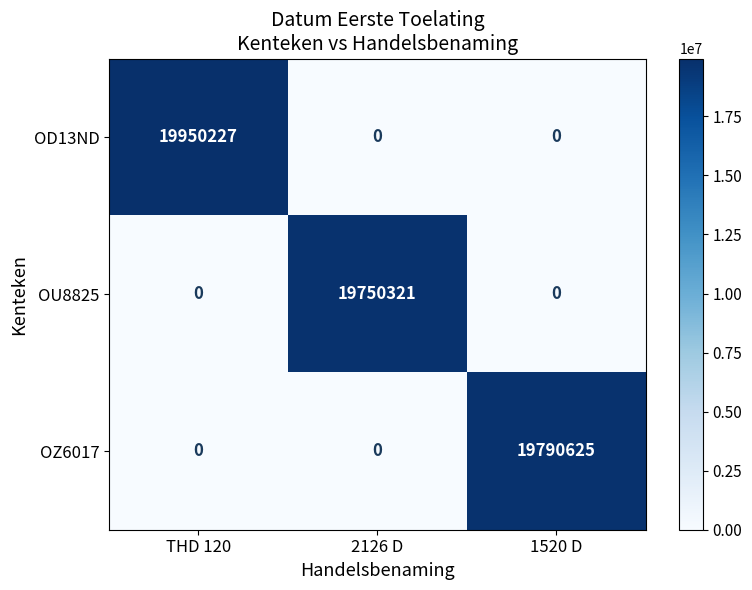

How many positive values does the OZ6017 series have?

1